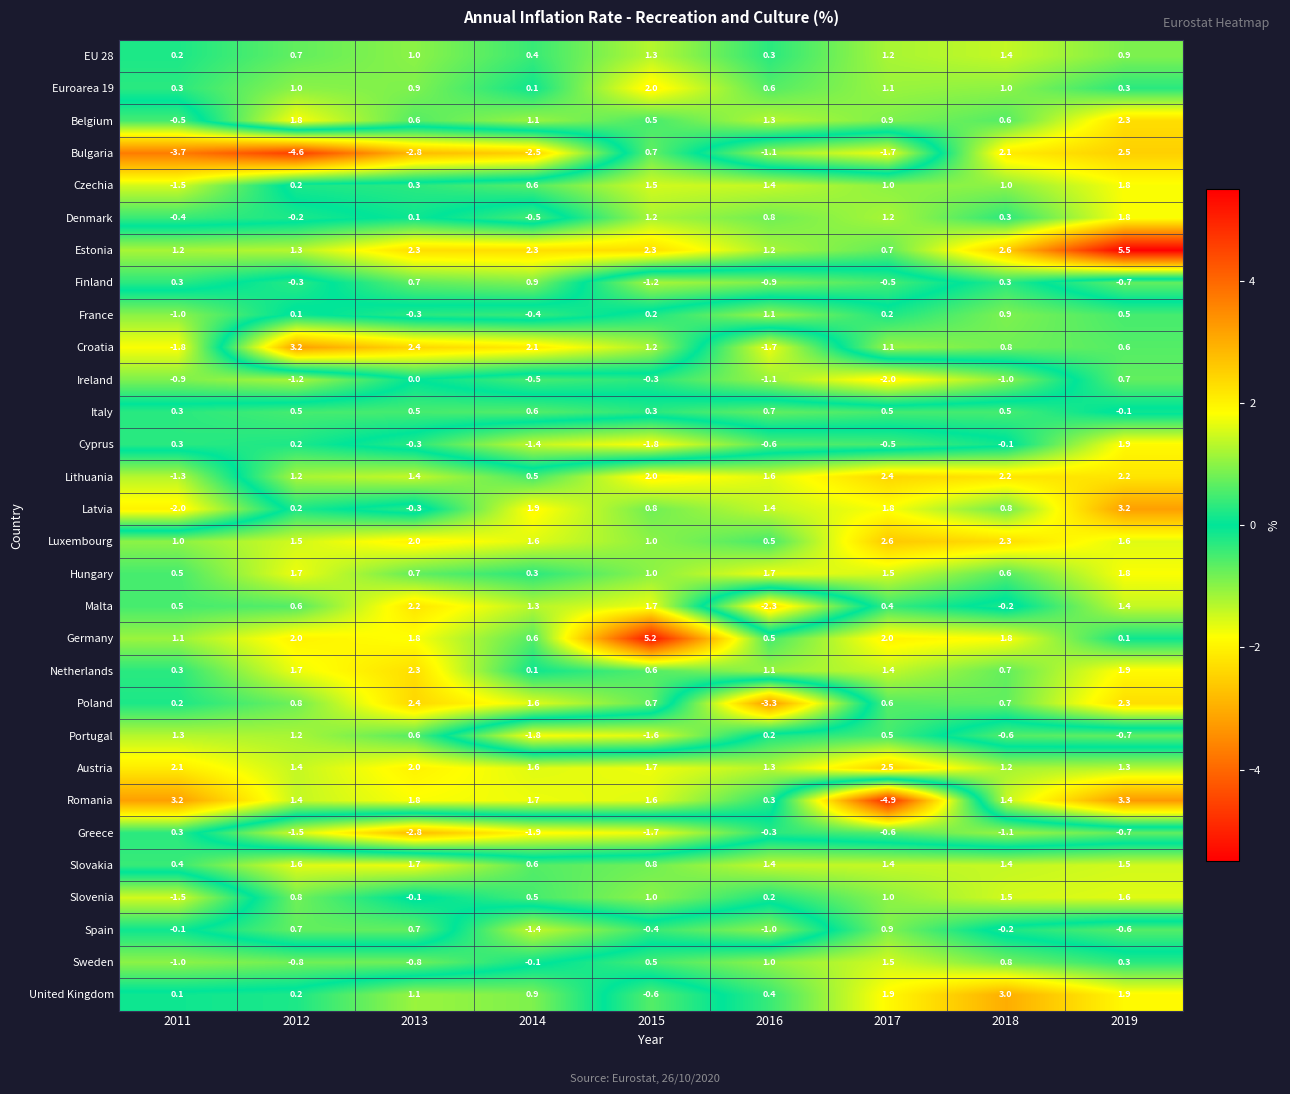

What is the minimum value shown in the chart?

-4.9